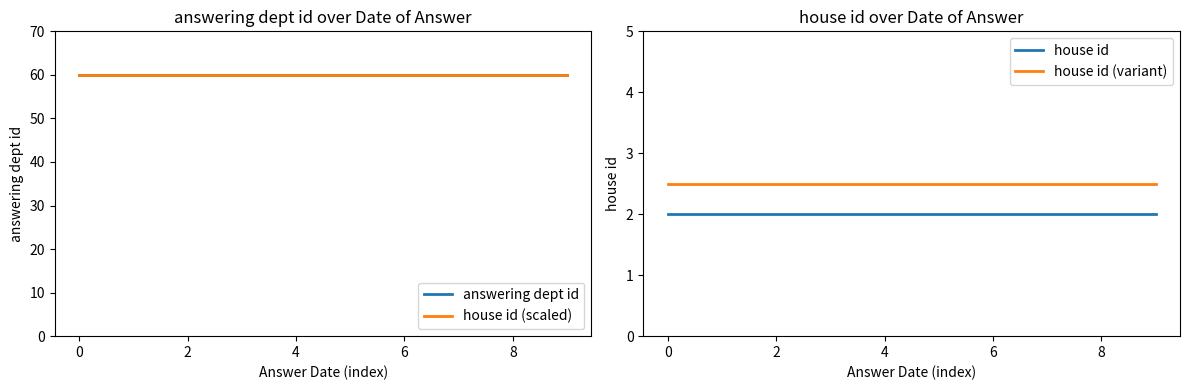

Is the value of house id (scaled) at 8 greater than the value of house id at 7?

Yes